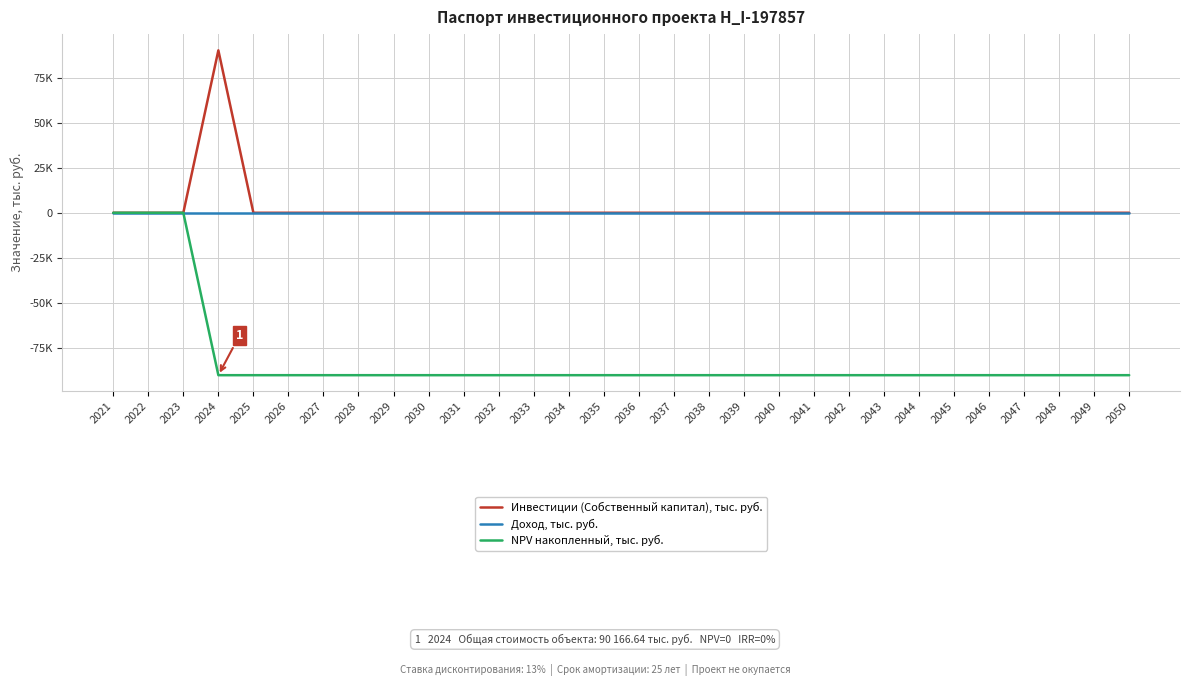

What is the maximum value for Инвестиции (Собственный капитал), тыс. руб.?

90166.6